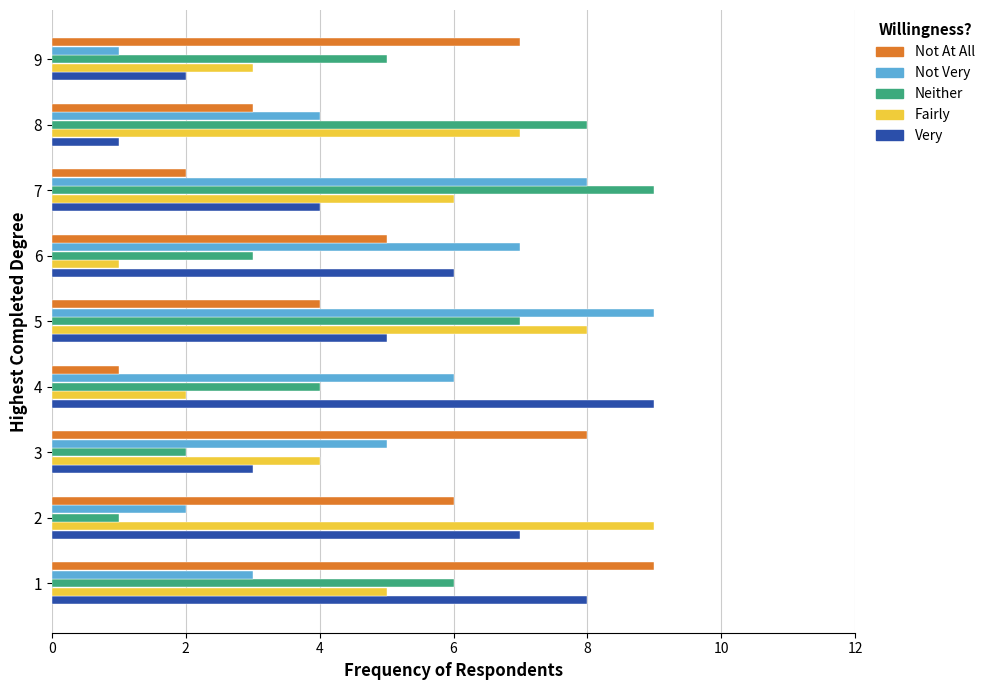

What is the minimum value shown in the chart?

1